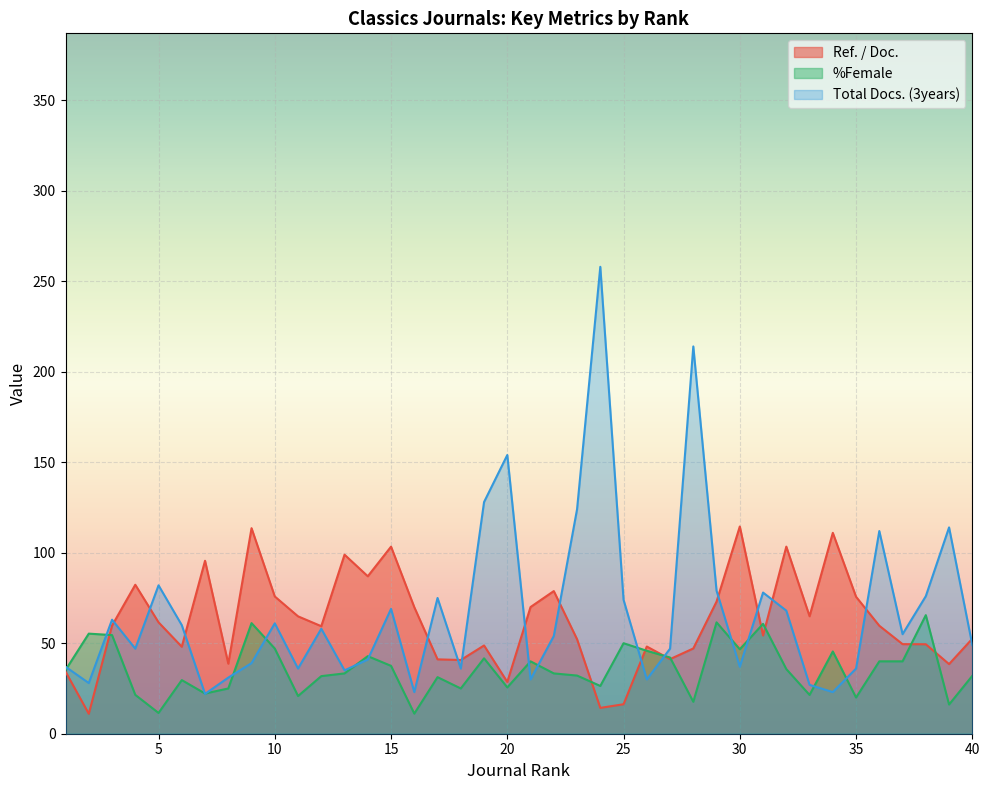

What is the difference between the maximum and second lowest values in the %Female series?

54.0